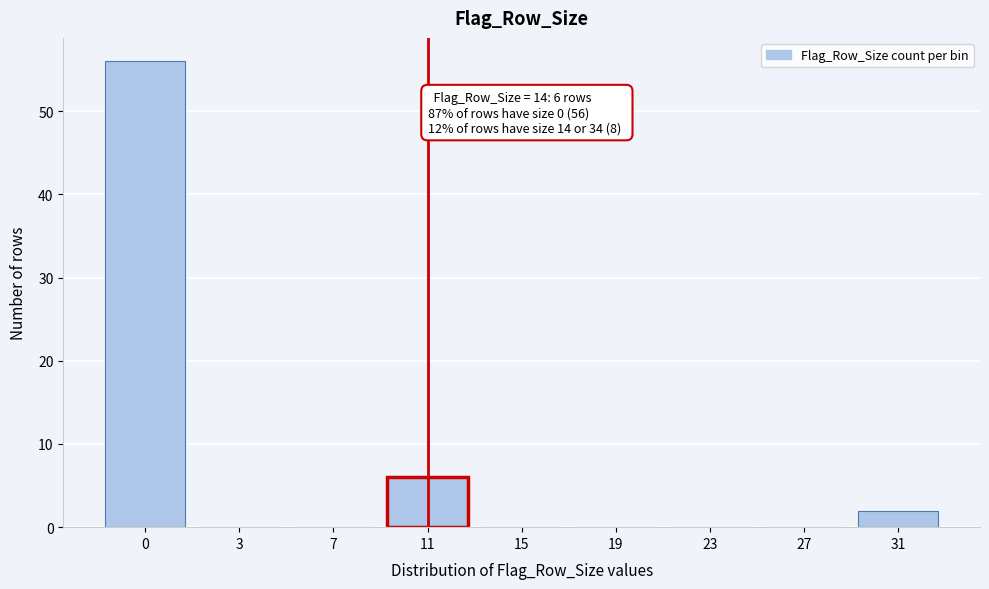

Reading left to right, extract all data points from this chart.

0=56	3=0	7=0	11=6	15=0	19=0	23=0	27=0	31=2